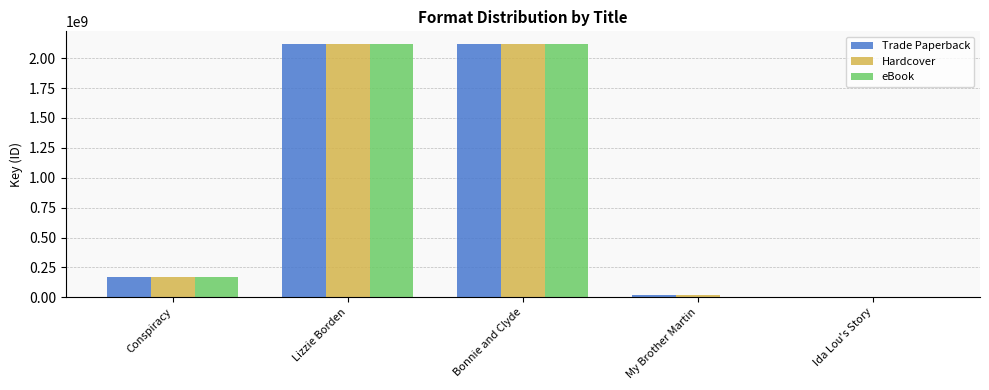

How many distinct data groups are displayed?

3